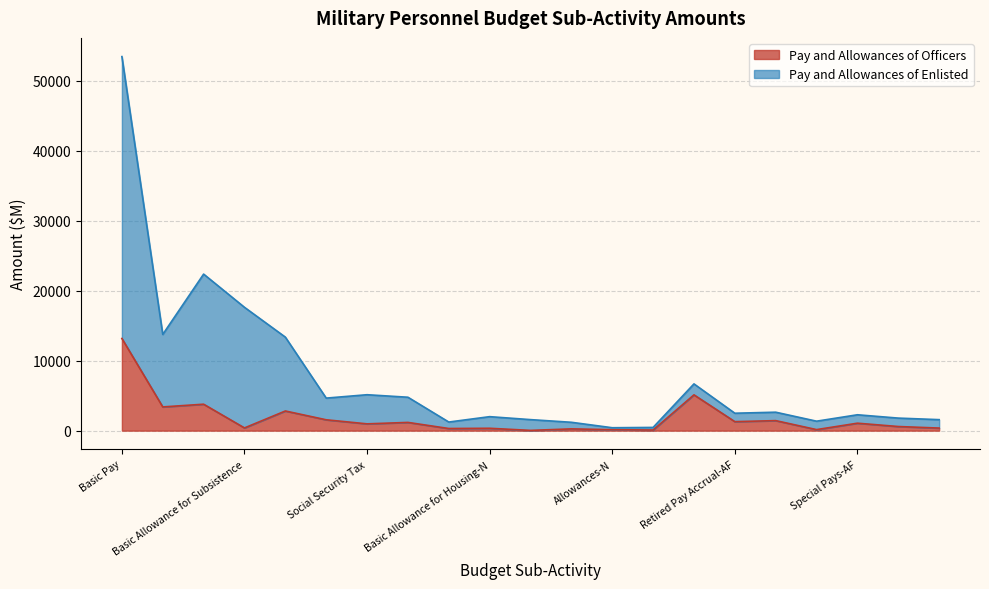

Which has a higher value, Allowances-AF or Basic Allowance for Housing-N?

Allowances-AF